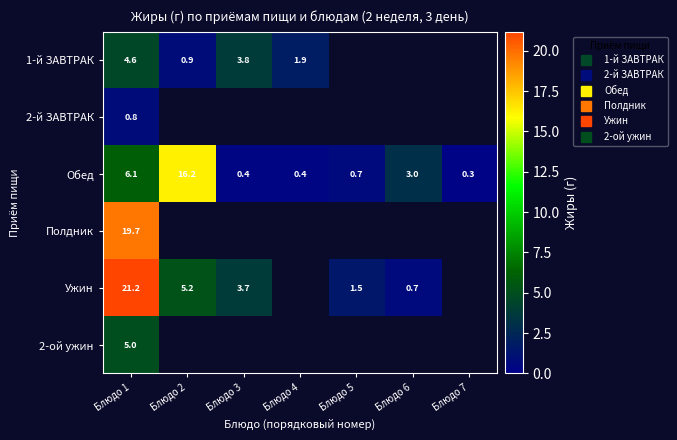

Which category has the highest value in the 2-ой ужин series?

Блюдо 1